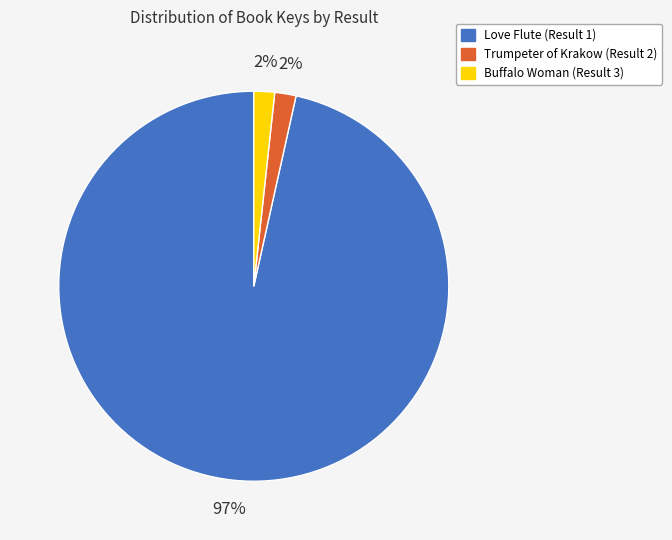

Does Love Flute (Result 1) account for over 50% of the chart?

Yes